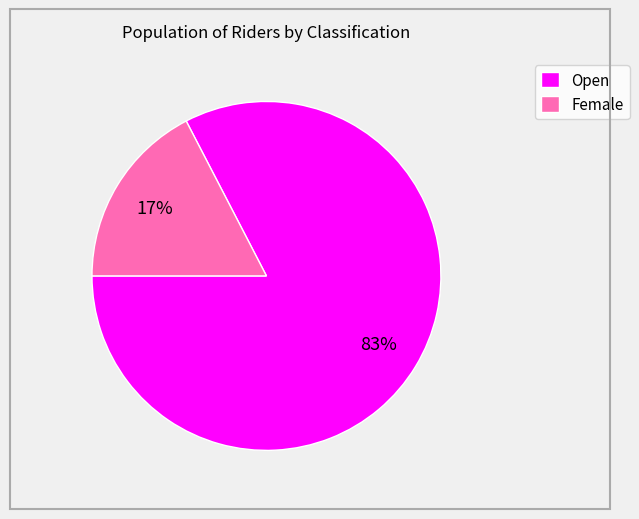

True or false: Open accounts for 83% of the total.

True